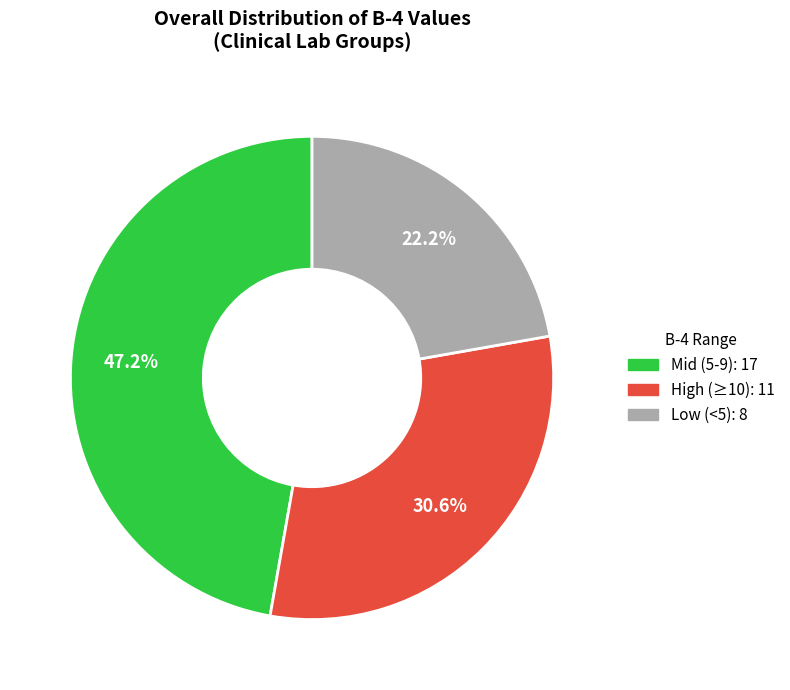

Is there a majority slice in this chart?

No